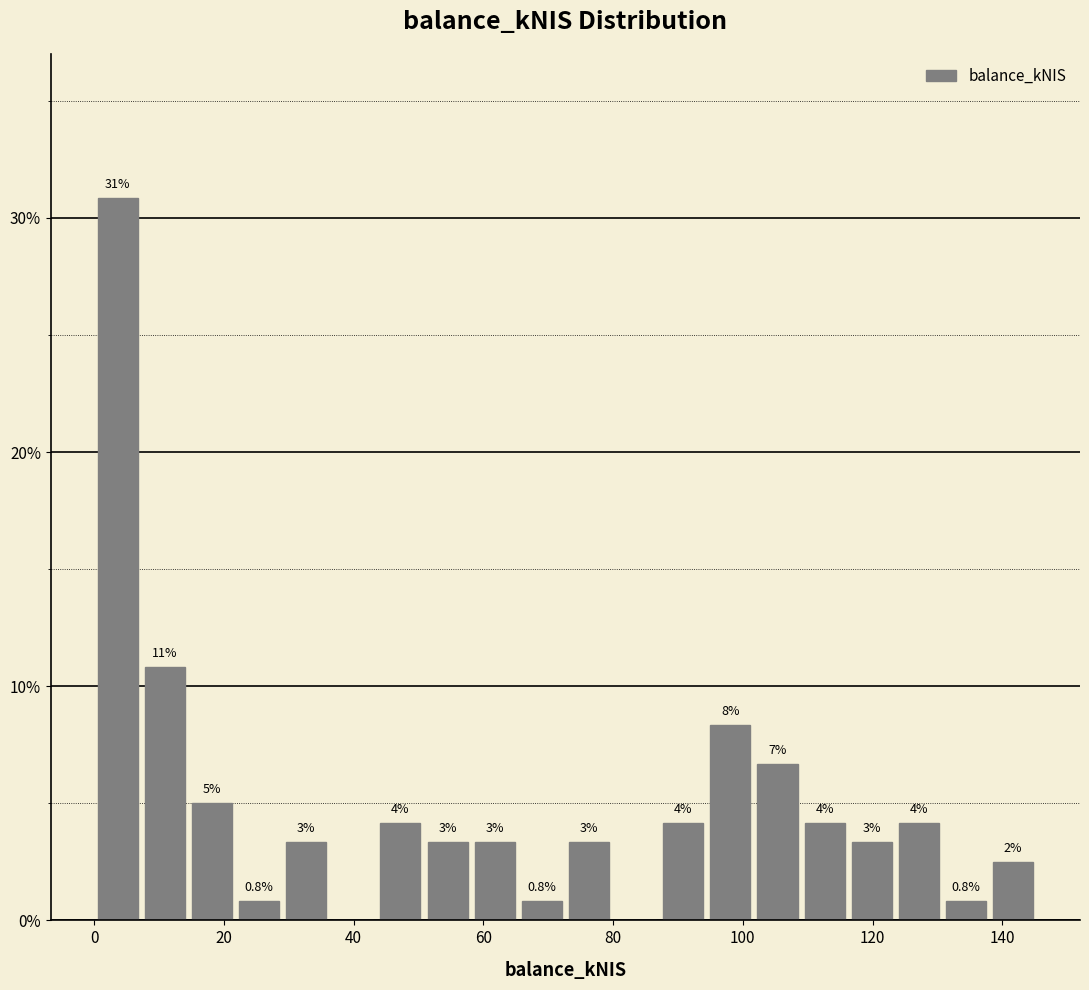

Read against the x-axis, roughly where is the centre of the tallest bar?

4